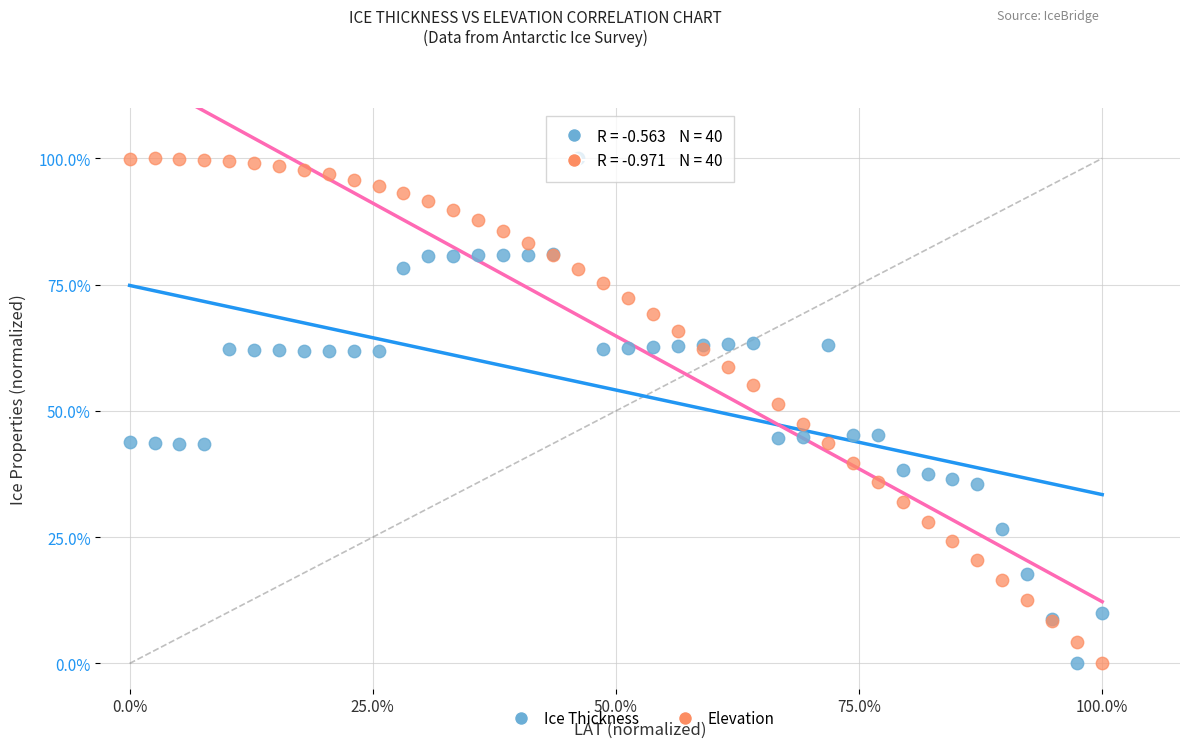

What is the X range (max minus min) for the scatter plot?

100.0